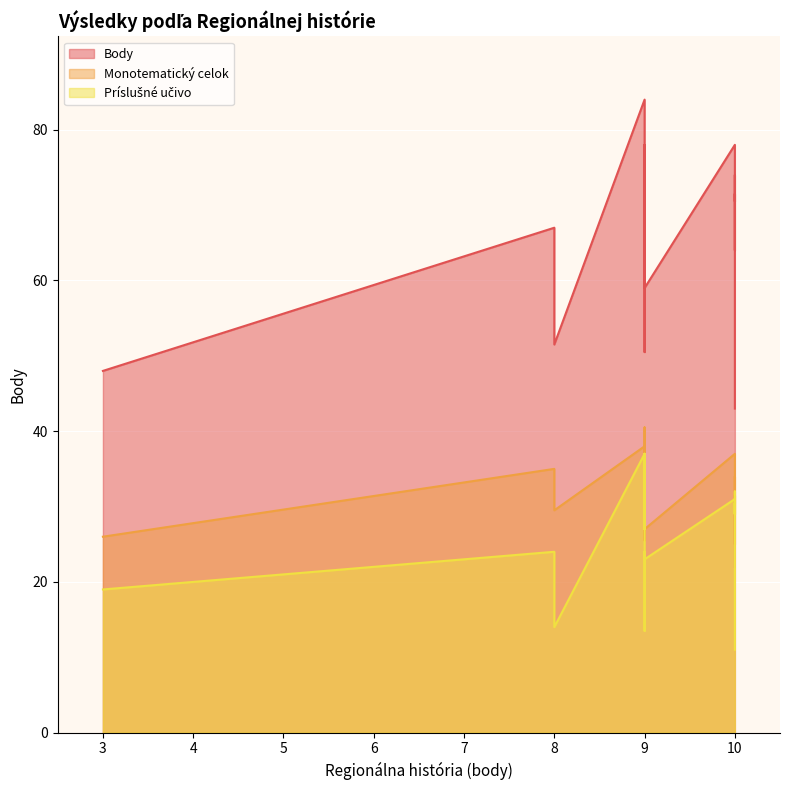

True or false: Monotematický celok and Body cross at least once.

False